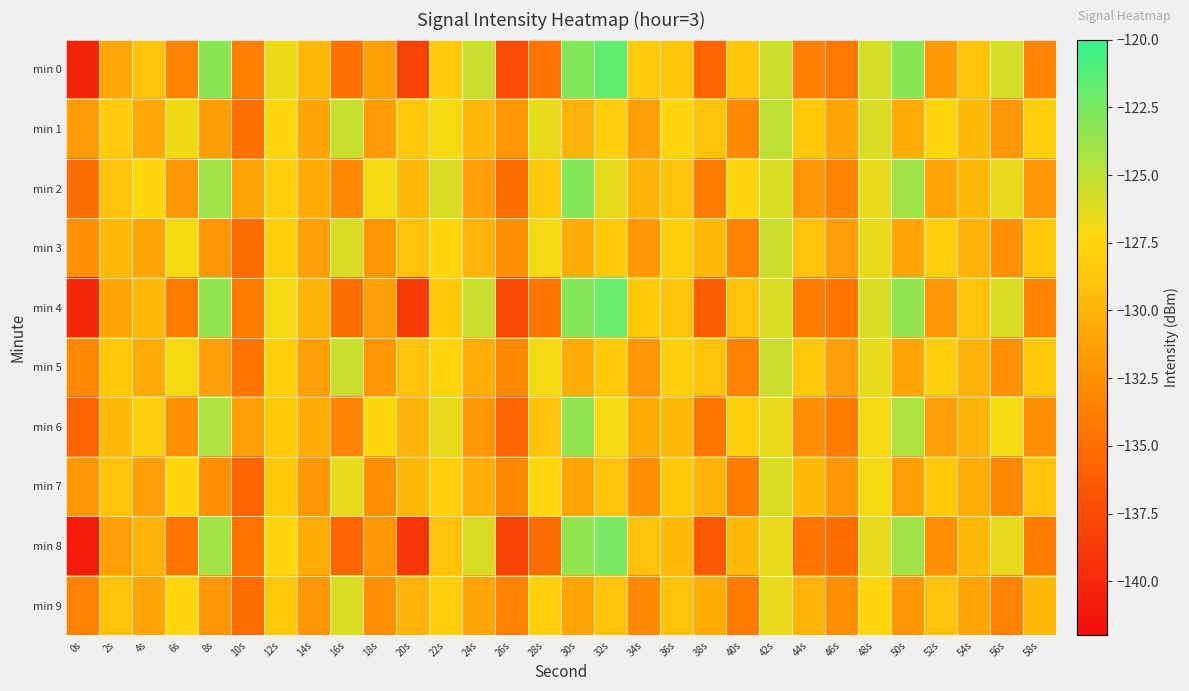

At how many categories does at least one series exceed -134?

30